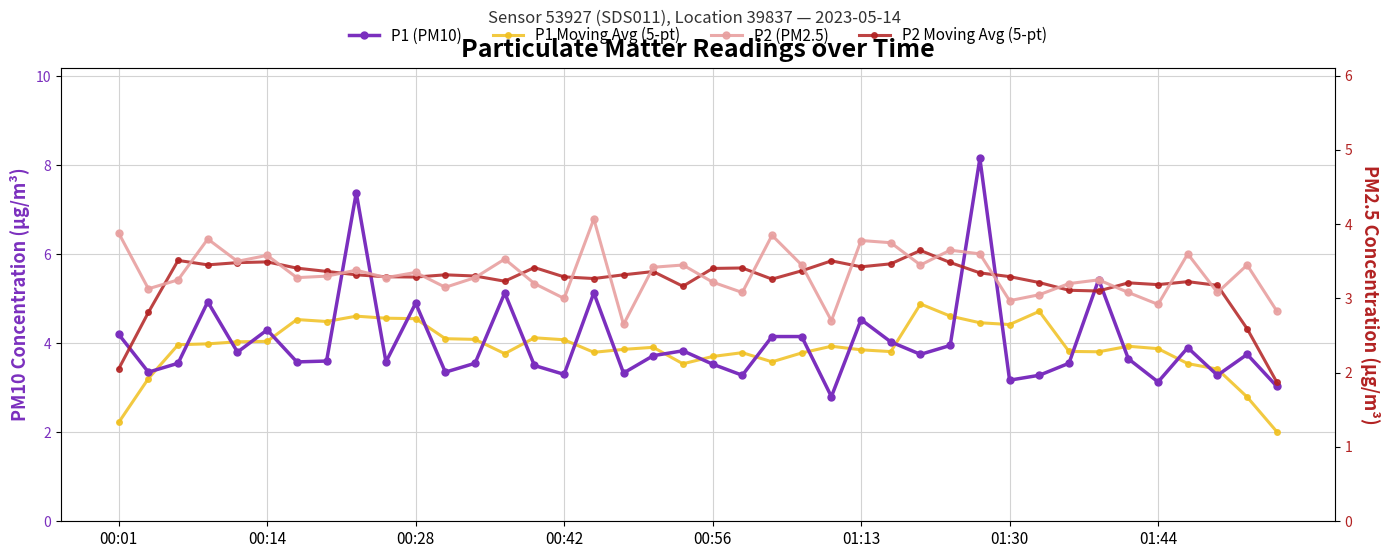

Reading right to left, list all the values displayed in this chart.

P1 (PM10): 3.0	3.8	3.3	3.9	3.1	3.6	5.4	3.5	3.3	3.2	8.2	4.0	3.8	4.0	4.5	2.8	4.2	4.2	3.3	3.5	3.8	3.7	3.3	5.1	3.3	3.5	5.1	3.5	3.4	4.9	3.6	7.4	3.6	3.6	4.3	3.8	4.9	3.5	3.4	4.2
P1 Moving Avg (5-pt): 2.0	2.8	3.4	3.5	3.9	3.9	3.8	3.8	4.7	4.4	4.5	4.6	4.9	3.8	3.9	3.9	3.8	3.6	3.8	3.7	3.5	3.9	3.9	3.8	4.1	4.1	3.8	4.1	4.1	4.6	4.6	4.6	4.5	4.5	4.0	4.0	4.0	4.0	3.2	2.2
P2 (PM2.5): 2.8	3.5	3.1	3.6	2.9	3.1	3.2	3.2	3.0	3.0	3.6	3.6	3.5	3.8	3.8	2.7	3.5	3.9	3.1	3.2	3.5	3.4	2.6	4.1	3.0	3.2	3.5	3.3	3.1	3.4	3.3	3.4	3.3	3.3	3.6	3.5	3.8	3.2	3.1	3.9
P2 Moving Avg (5-pt): 1.9	2.6	3.2	3.2	3.2	3.2	3.1	3.1	3.2	3.3	3.3	3.5	3.6	3.5	3.4	3.5	3.4	3.3	3.4	3.4	3.2	3.4	3.3	3.3	3.3	3.4	3.2	3.3	3.3	3.3	3.3	3.3	3.4	3.4	3.5	3.5	3.5	3.5	2.8	2.1